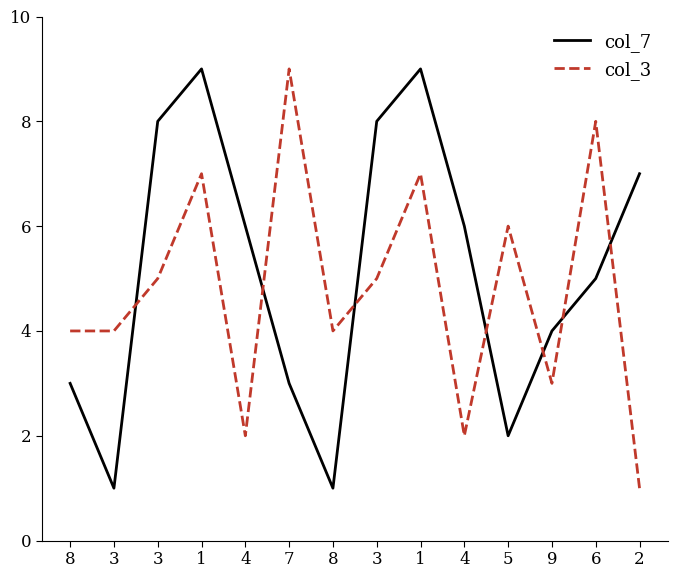

Reading right to left, extract all data points from this chart.

col_7: 2=7	6=5	9=4	5=2	4=6	1=9	3=8	8=1	7=3	4=6	1=9	3=8	3=1	8=3
col_3: 2=1	6=8	9=3	5=6	4=2	1=7	3=5	8=4	7=9	4=2	1=7	3=5	3=4	8=4